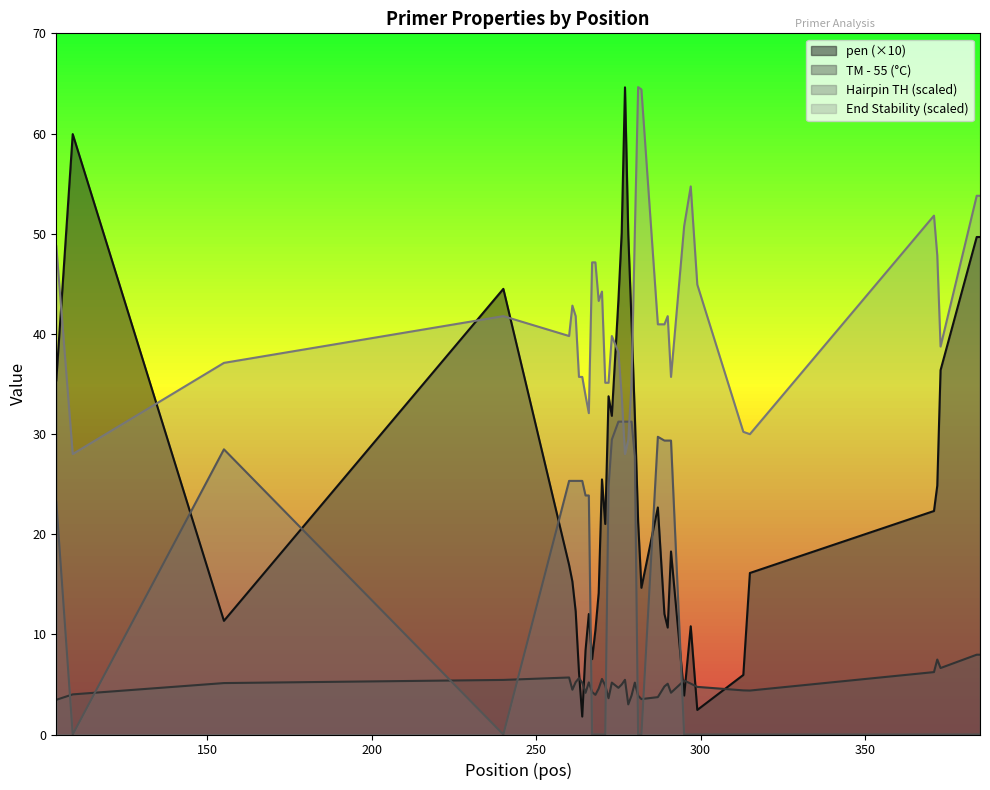

How many series are shown in this chart?

4